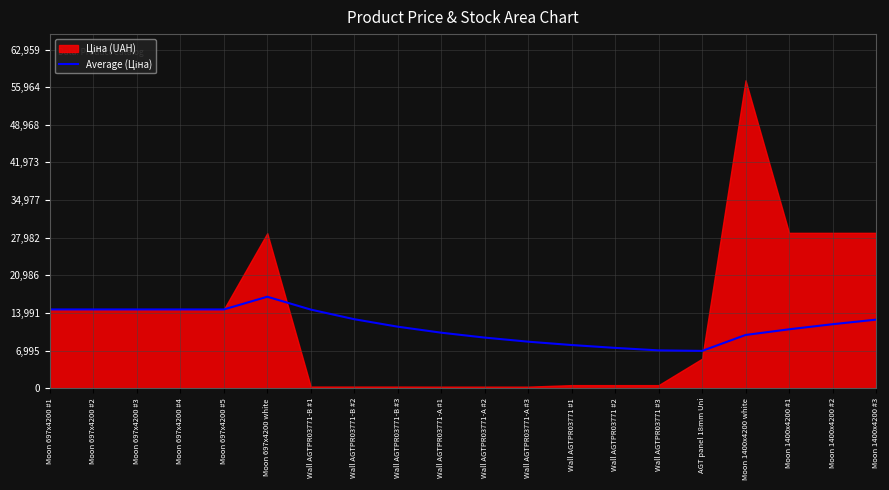

Does the chart display data point markers on the line(s)?

No